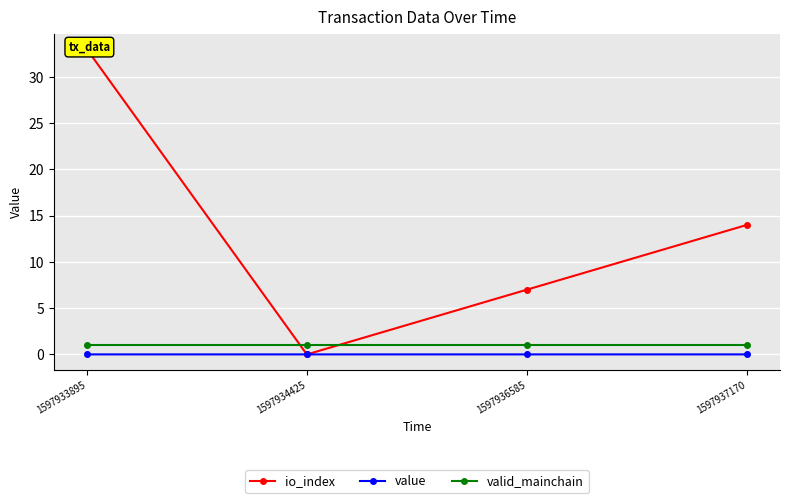

List the labels in order of value value, smallest first.

1597933895, 1597937170, 1597934425, 1597936585